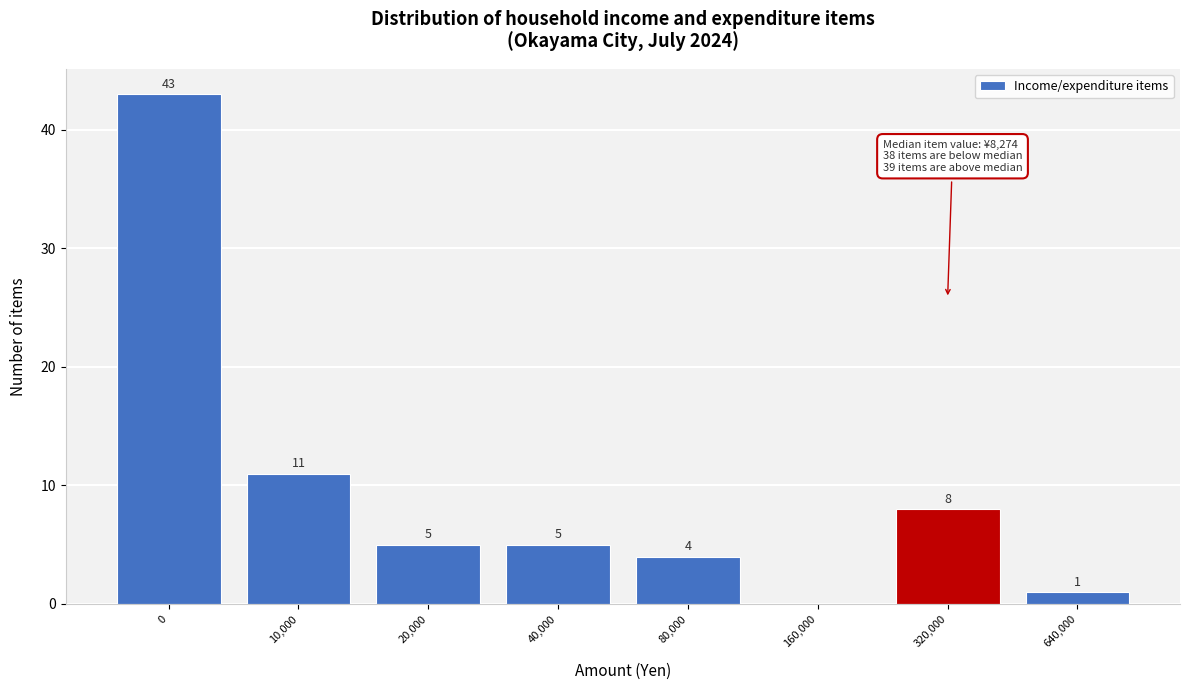

Reading right to left, what are all the values shown in this chart?

640,000=1	320,000=8	160,000=0	80,000=4	40,000=5	20,000=5	10,000=11	0=43